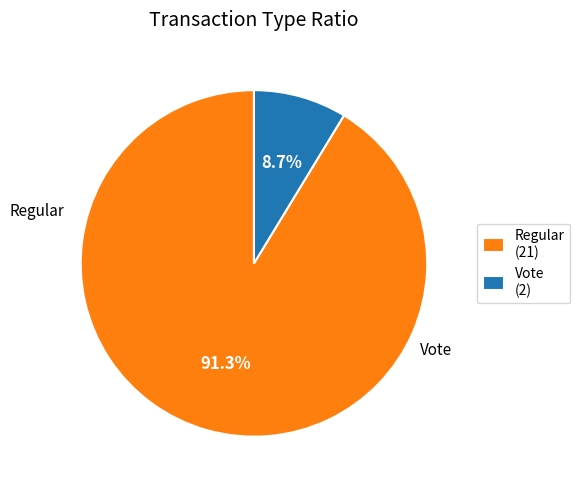

Which category has the smallest portion of the pie?

Vote